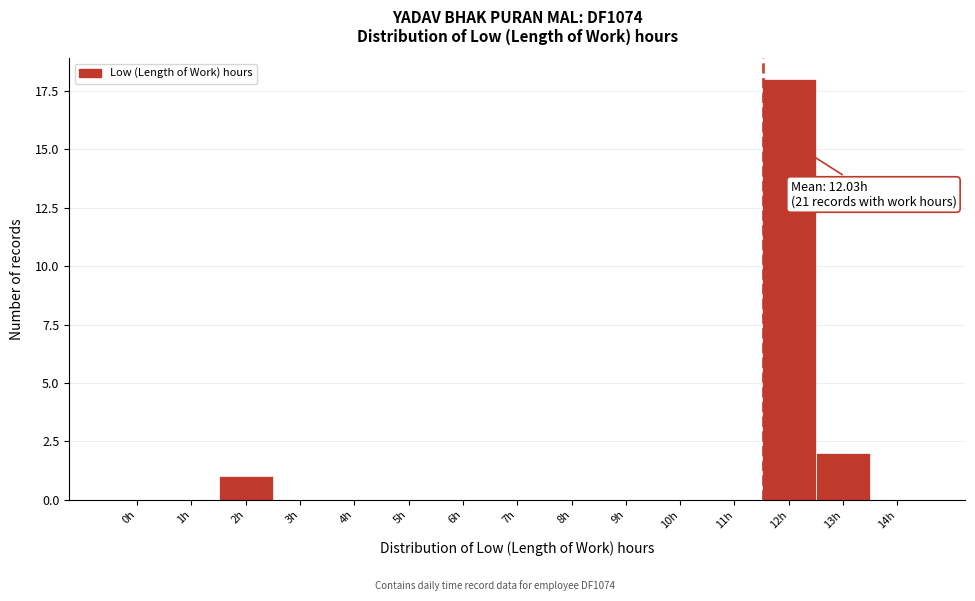

Reading right to left, list all the values displayed in this chart.

14h=0	13h=2	12h=18	11h=0	10h=0	9h=0	8h=0	7h=0	6h=0	5h=0	4h=0	3h=0	2h=1	1h=0	0h=0